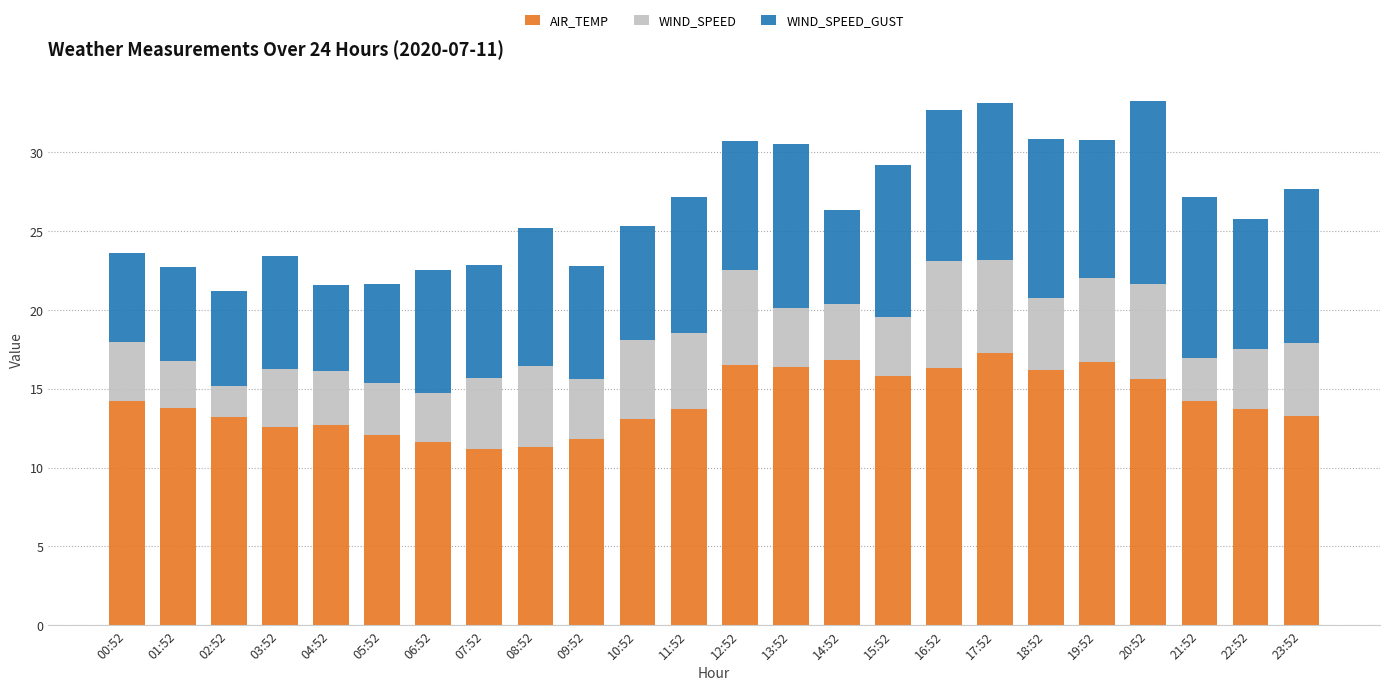

What is the lowest value of the AIR_TEMP series?

11.2